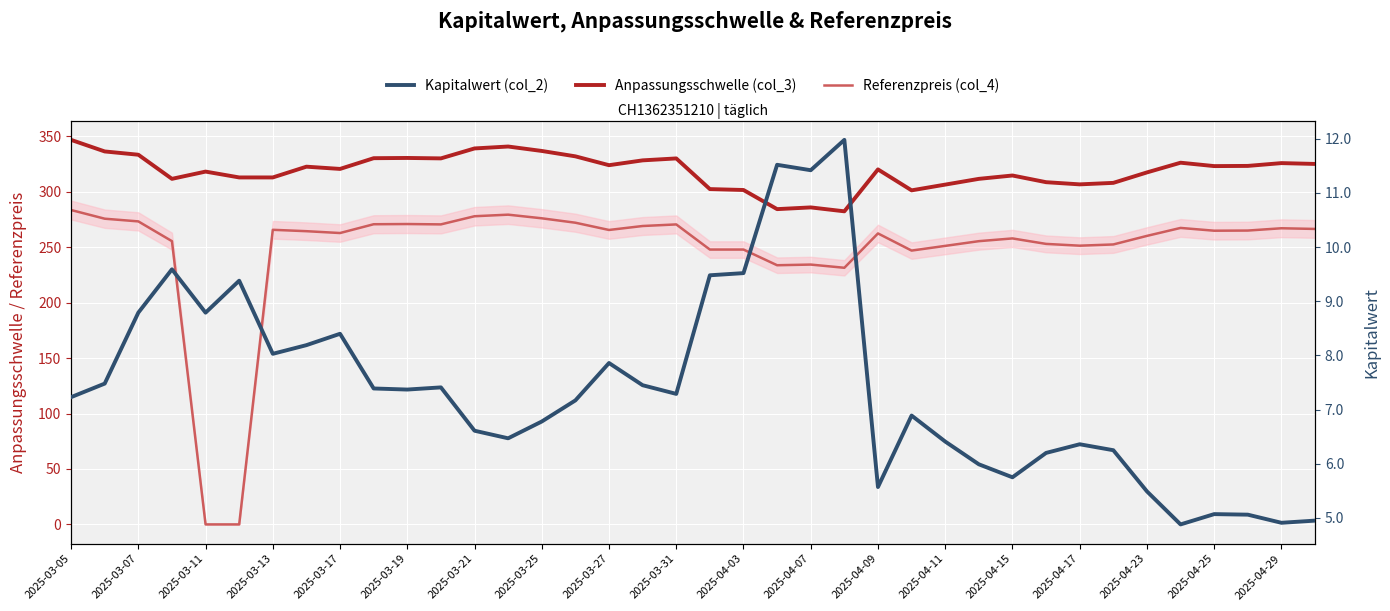

The value of Anpassungsschwelle (col_3) at 2025-04-17 is 413.8. True or false?

False